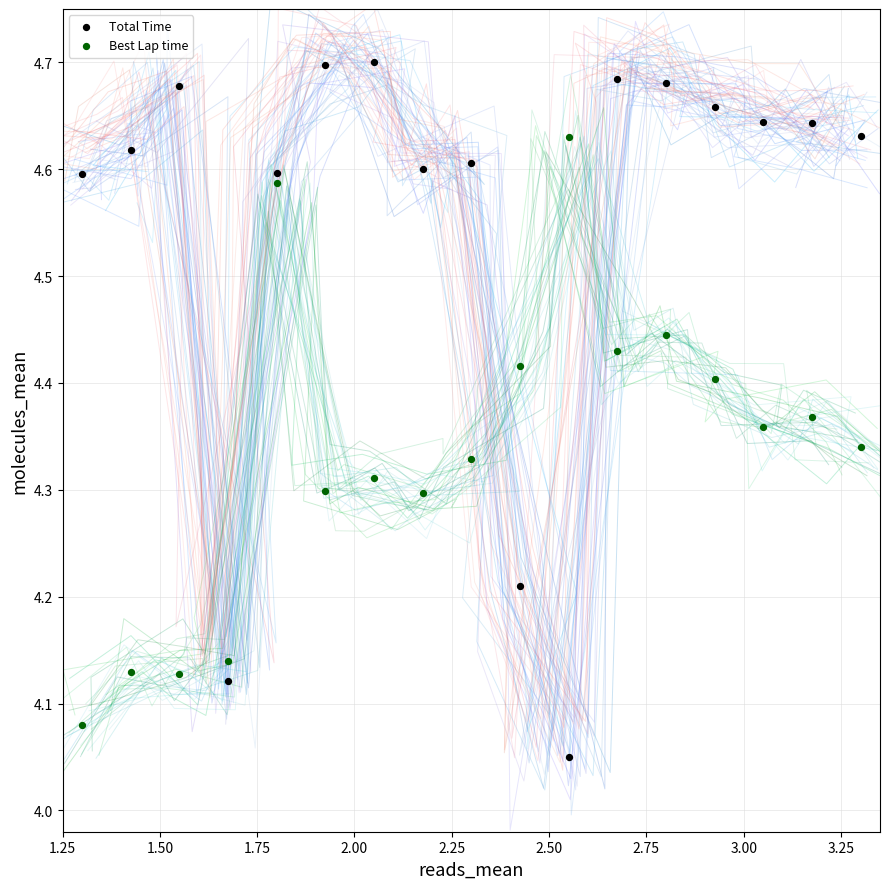

Which series has the widest spread of Y values?

Total Time